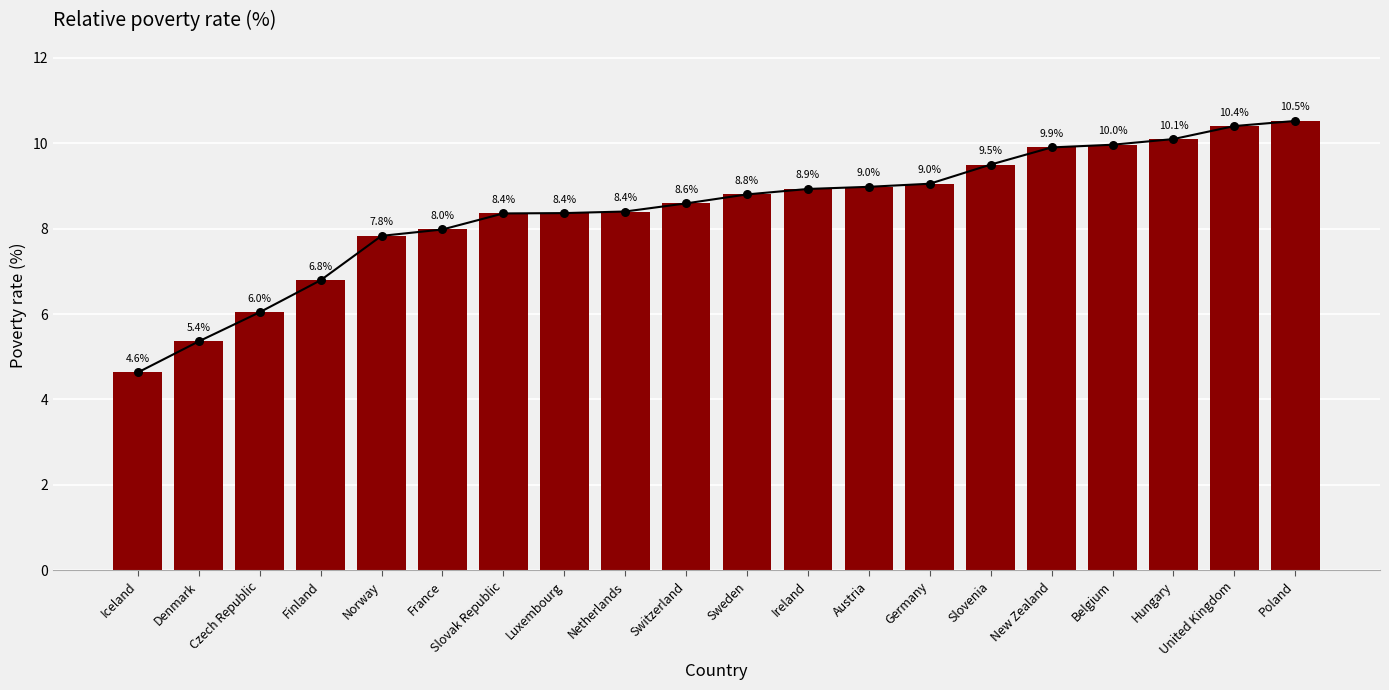

Approximately how many times larger is the value at Sweden compared to Netherlands?

1.0